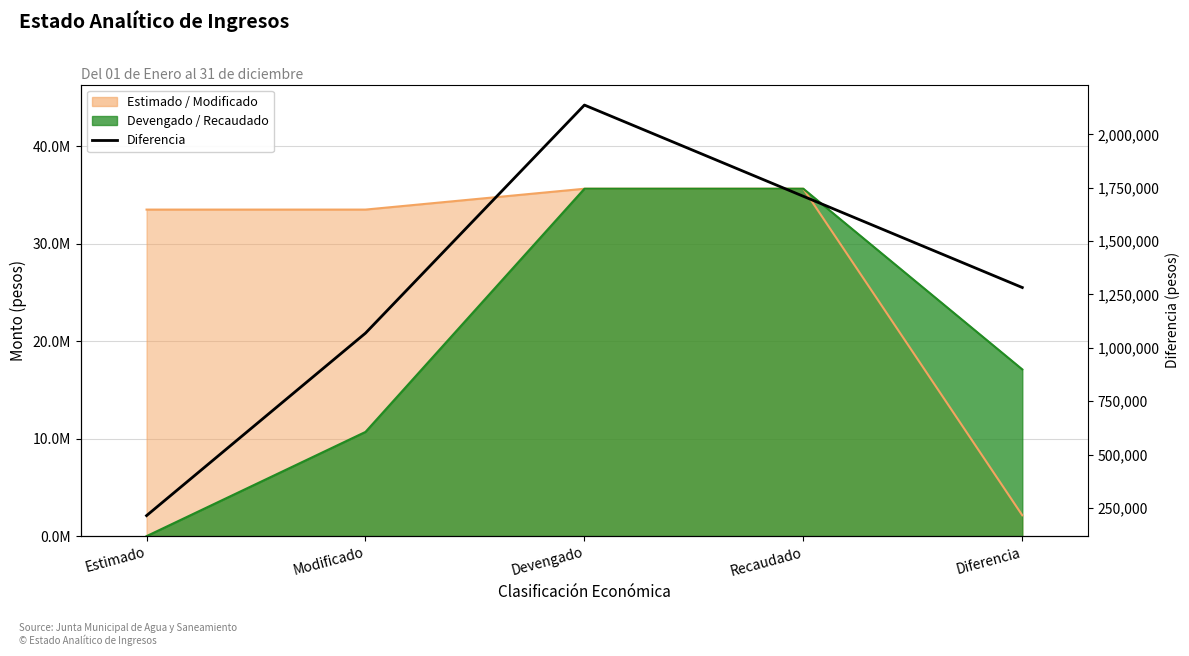

Reading right to left, what are all the values shown in this chart?

Diferencia=1282318.2	Recaudado=1709757.6	Devengado=2137197.0	Modificado=1068598.5	Estimado=213719.7